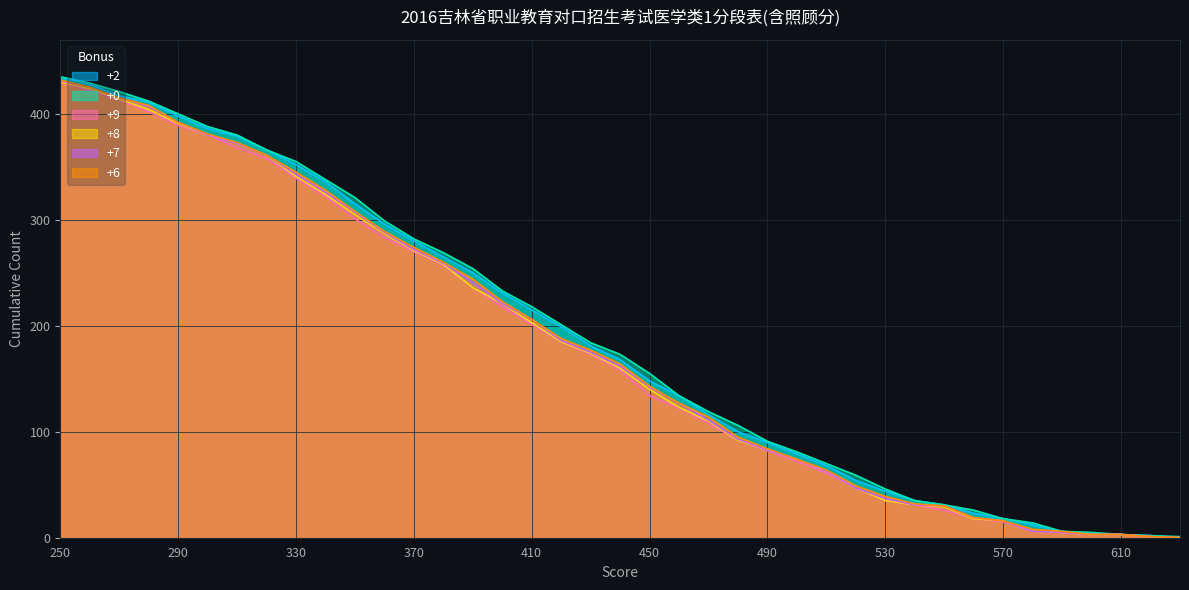

Does the chart display data point markers on the line(s)?

No